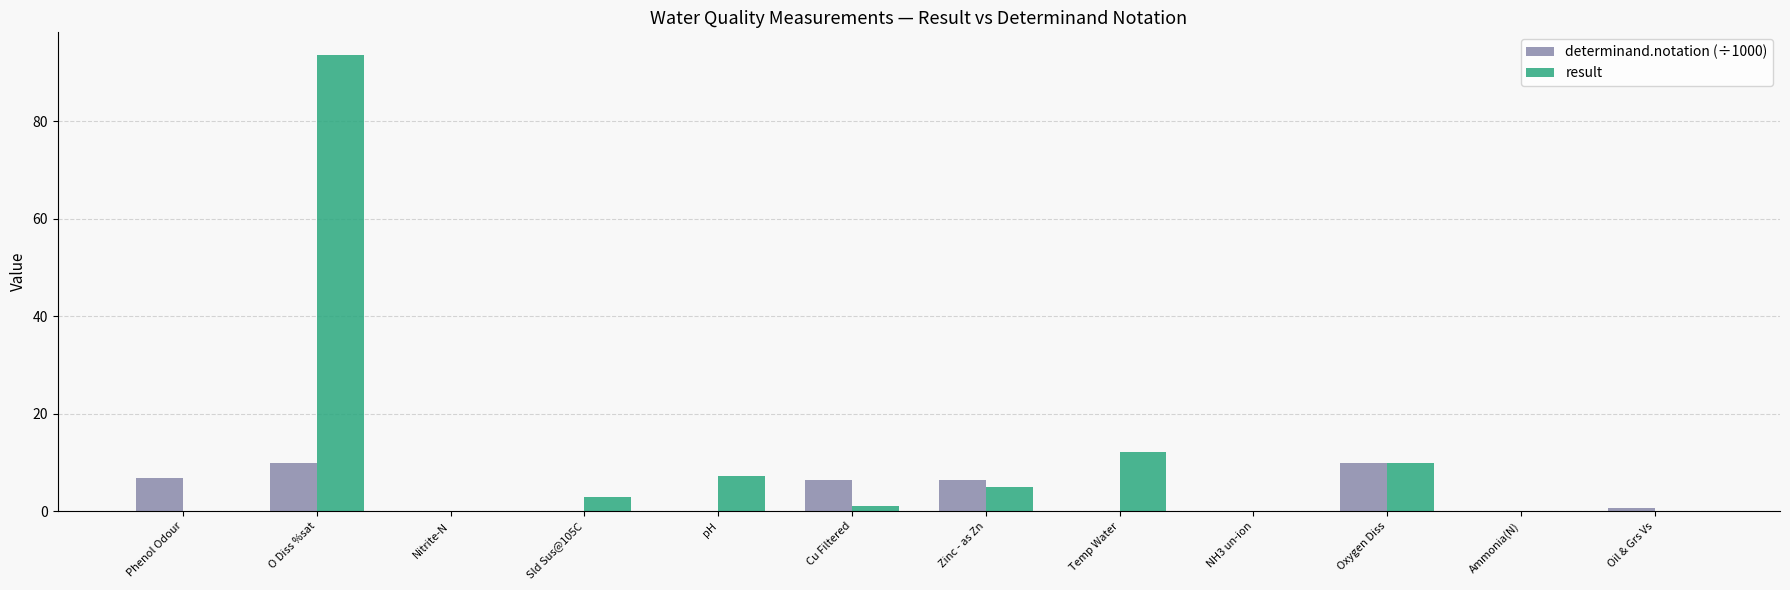

Is it true that result equals 7.2 at pH?

True